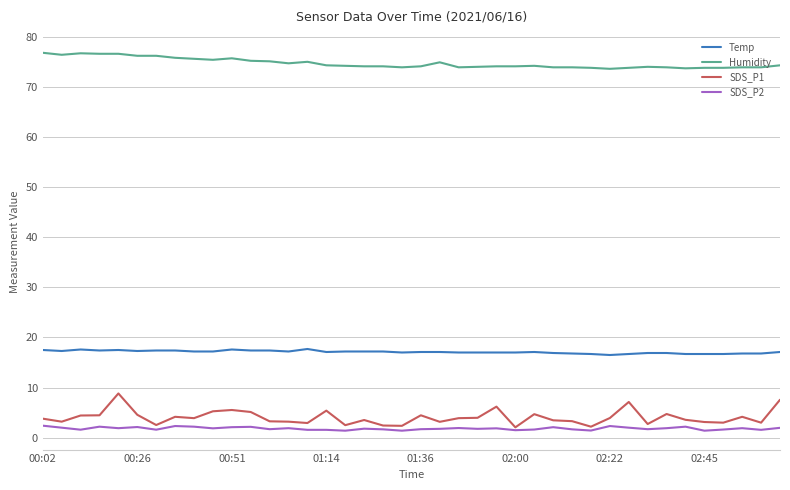

What is the maximum value for Temp?

17.7